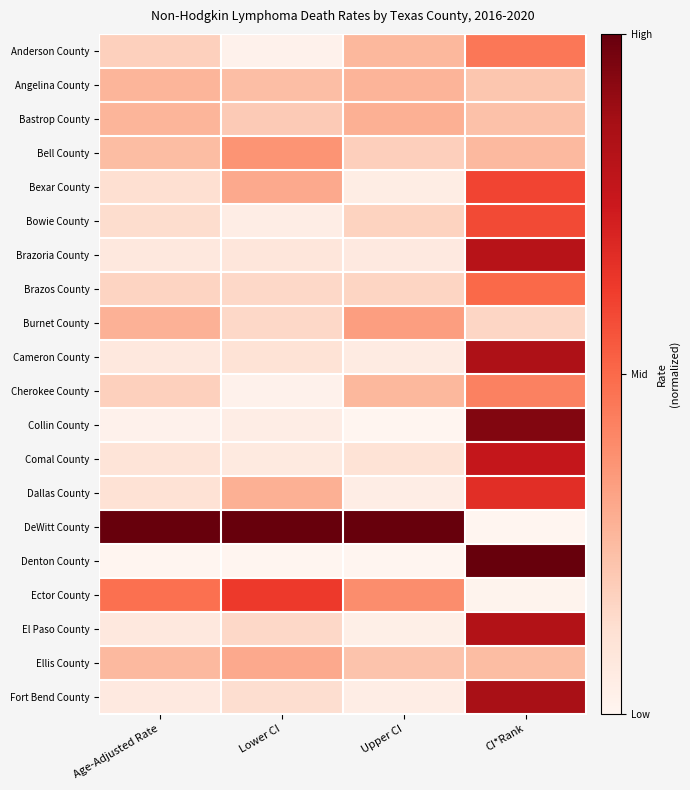

Reading right to left, what are all the values shown in this chart?

Anderson County: CI*Rank=0.5	Upper CI=0.3	Lower CI=0.0	Age-Adjusted Rate=0.2
Angelina County: CI*Rank=0.2	Upper CI=0.3	Lower CI=0.2	Age-Adjusted Rate=0.3
Bastrop County: CI*Rank=0.2	Upper CI=0.3	Lower CI=0.2	Age-Adjusted Rate=0.3
Bell County: CI*Rank=0.3	Upper CI=0.2	Lower CI=0.4	Age-Adjusted Rate=0.2
Bexar County: CI*Rank=0.6	Upper CI=0.1	Lower CI=0.3	Age-Adjusted Rate=0.1
Bowie County: CI*Rank=0.6	Upper CI=0.2	Lower CI=0.0	Age-Adjusted Rate=0.1
Brazoria County: CI*Rank=0.8	Upper CI=0.1	Lower CI=0.1	Age-Adjusted Rate=0.1
Brazos County: CI*Rank=0.5	Upper CI=0.2	Lower CI=0.2	Age-Adjusted Rate=0.2
Burnet County: CI*Rank=0.2	Upper CI=0.3	Lower CI=0.2	Age-Adjusted Rate=0.3
Cameron County: CI*Rank=0.8	Upper CI=0.1	Lower CI=0.1	Age-Adjusted Rate=0.1
Cherokee County: CI*Rank=0.4	Upper CI=0.3	Lower CI=0.0	Age-Adjusted Rate=0.2
Collin County: CI*Rank=0.9	Upper CI=0.0	Lower CI=0.0	Age-Adjusted Rate=0.0
Comal County: CI*Rank=0.8	Upper CI=0.1	Lower CI=0.1	Age-Adjusted Rate=0.1
Dallas County: CI*Rank=0.7	Upper CI=0.0	Lower CI=0.3	Age-Adjusted Rate=0.1
DeWitt County: CI*Rank=0.0	Upper CI=1.0	Lower CI=1.0	Age-Adjusted Rate=1.0
Denton County: CI*Rank=1.0	Upper CI=0.0	Lower CI=0.0	Age-Adjusted Rate=0.0
Ector County: CI*Rank=0.0	Upper CI=0.4	Lower CI=0.6	Age-Adjusted Rate=0.5
El Paso County: CI*Rank=0.8	Upper CI=0.0	Lower CI=0.2	Age-Adjusted Rate=0.1
Ellis County: CI*Rank=0.2	Upper CI=0.2	Lower CI=0.3	Age-Adjusted Rate=0.3
Fort Bend County: CI*Rank=0.9	Upper CI=0.0	Lower CI=0.1	Age-Adjusted Rate=0.1